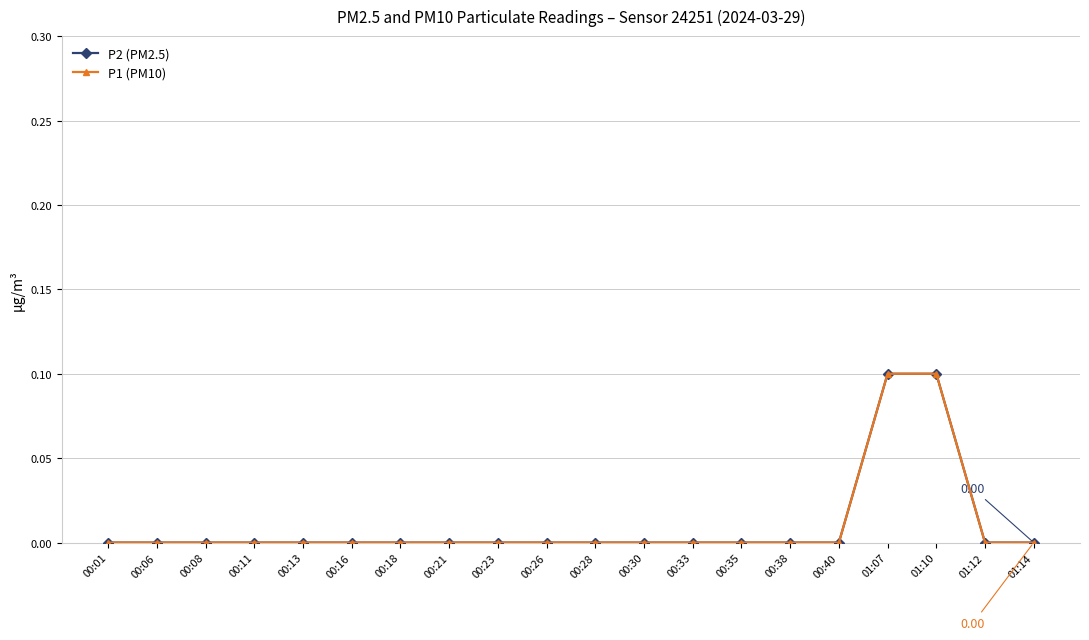

How many P2 (PM2.5) values are between 0 and 1?

20